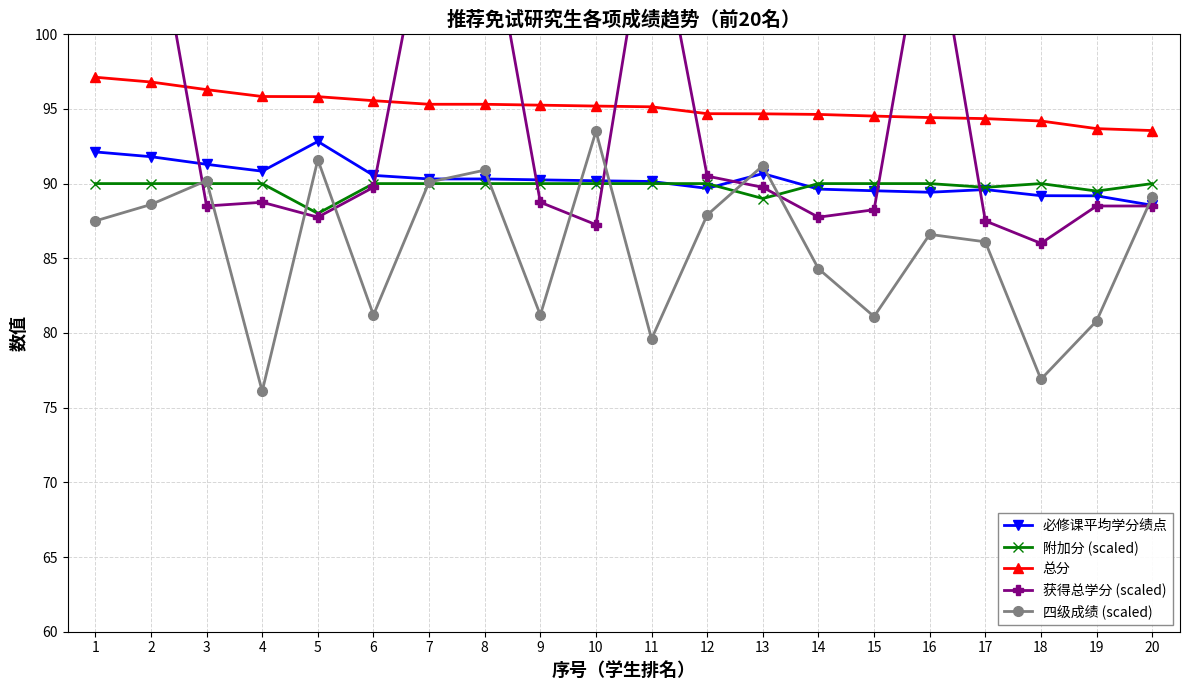

List the labels in order of 获得总学分 (scaled) value, largest first.

11, 2, 8, 16, 1, 7, 12, 6, 13, 4, 9, 3, 19, 20, 15, 5, 14, 17, 10, 18